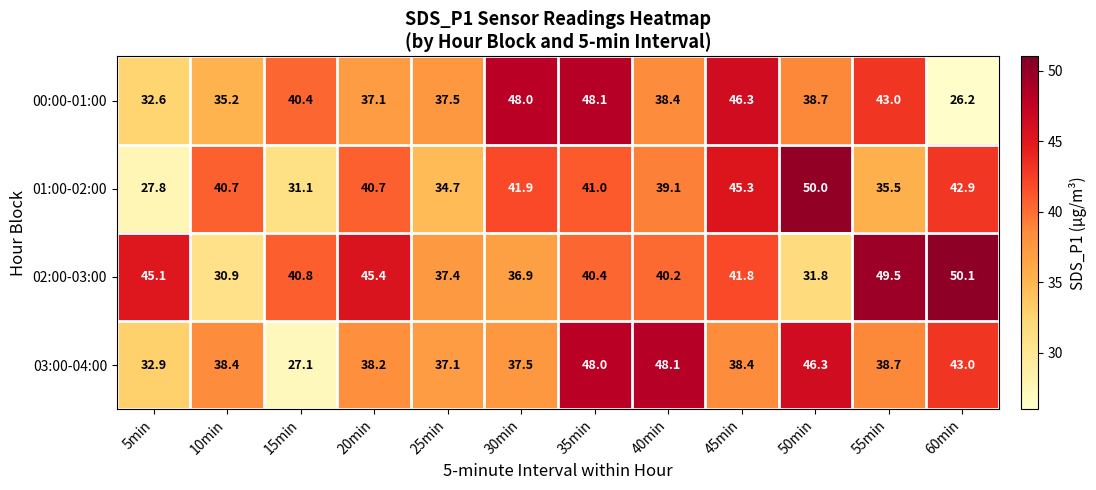

Read the 01:00-02:00 value at 55min.

35.5